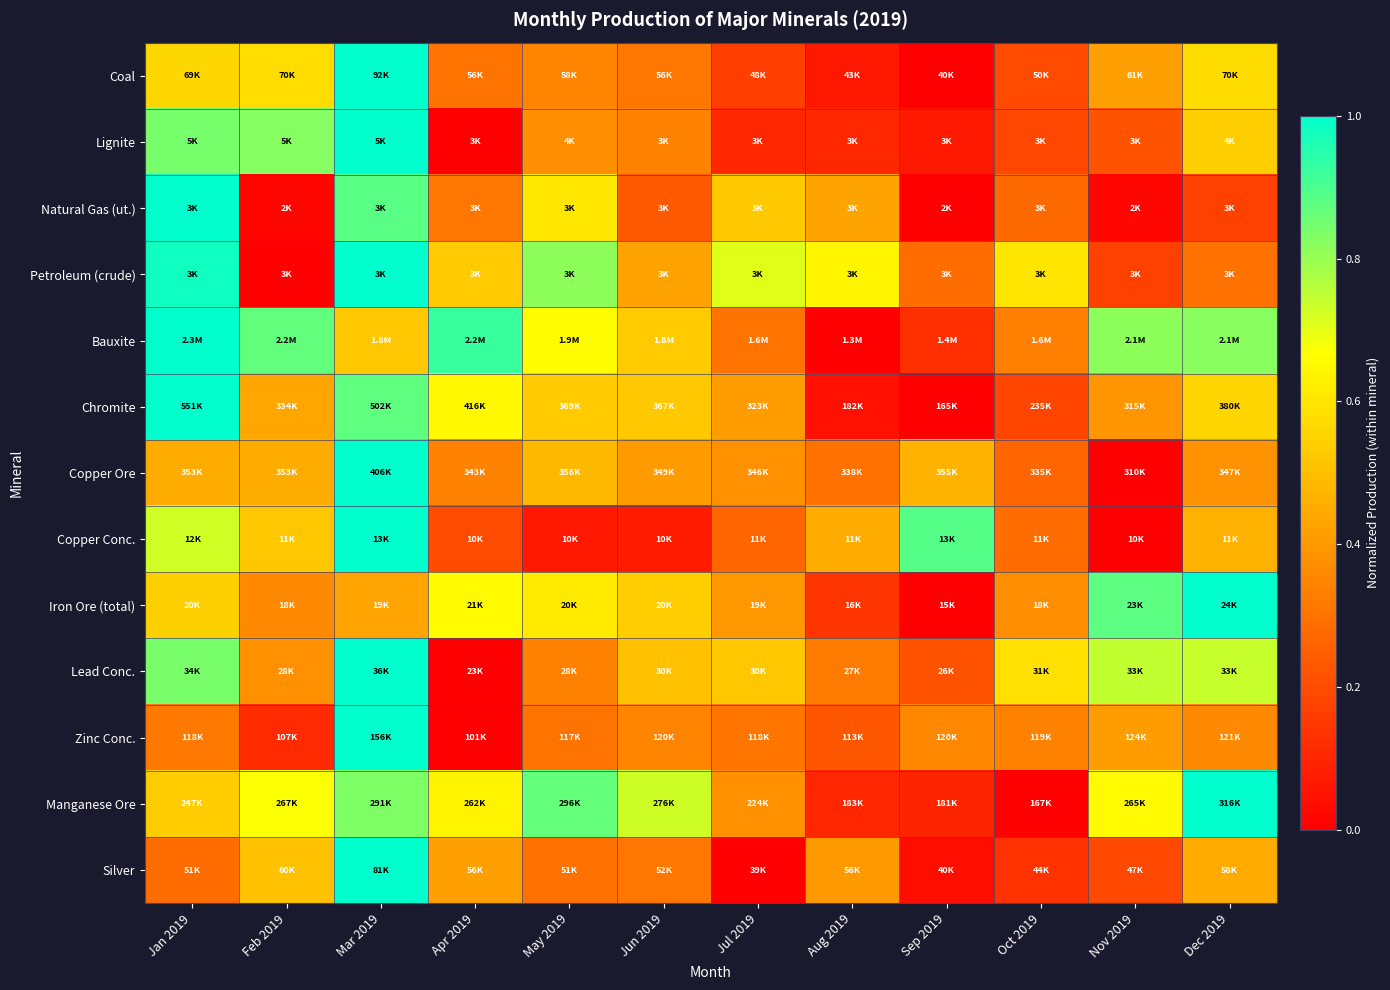

Rank the series at Aug 2019 from lowest to highest value.

Bauxite, Chromite, Coal, Manganese Ore, Lignite, Iron Ore (total), Zinc Conc., Copper Ore, Lead Conc., Silver, Natural Gas (ut.), Copper Conc., Petroleum (crude)